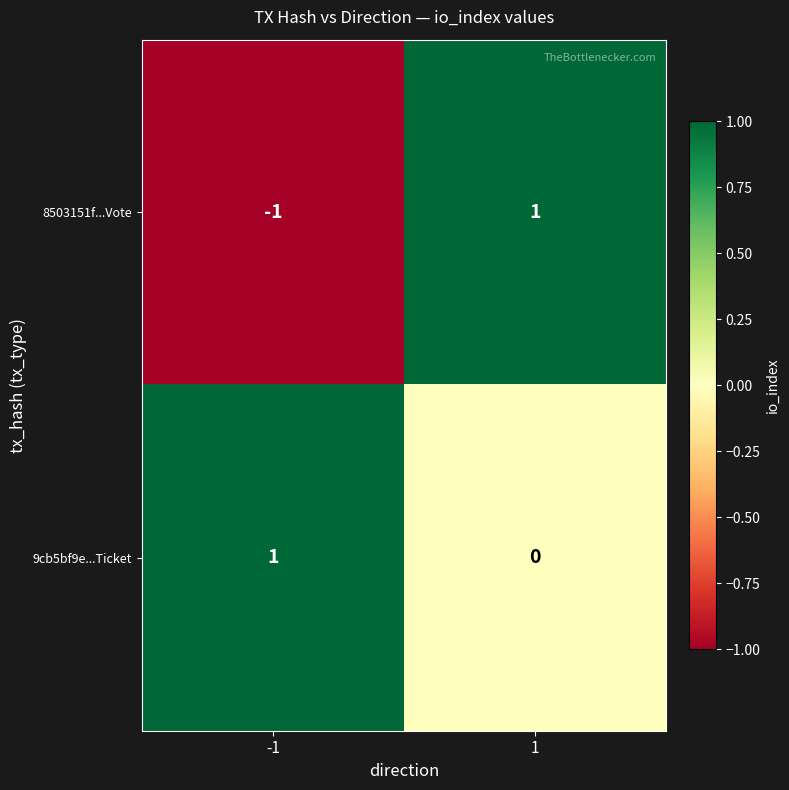

Is the value of 8503151f...Vote at 1 greater than the value of 9cb5bf9e...Ticket at 1?

Yes